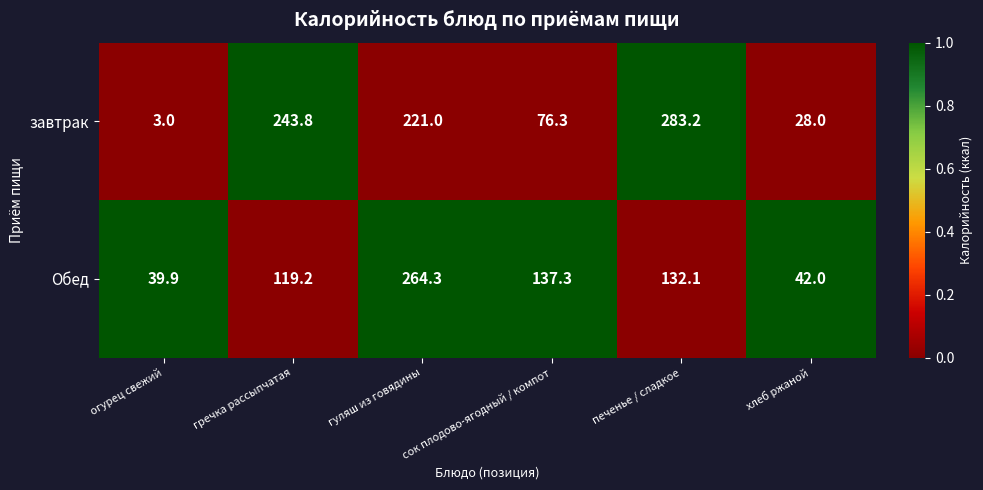

At which category is the sum across all series the highest?

гуляш из говядины